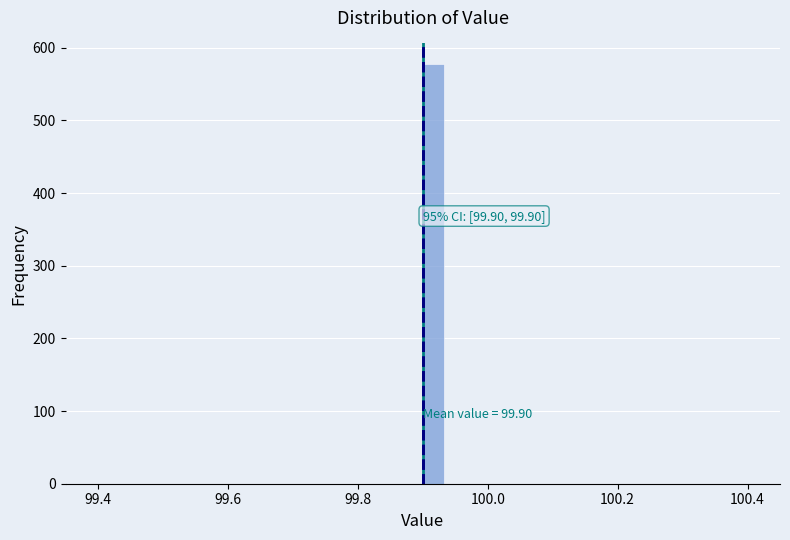

Around what value on the x-axis is the tallest bar? Give the approximate position of its centre, as read against the axis.

99.92